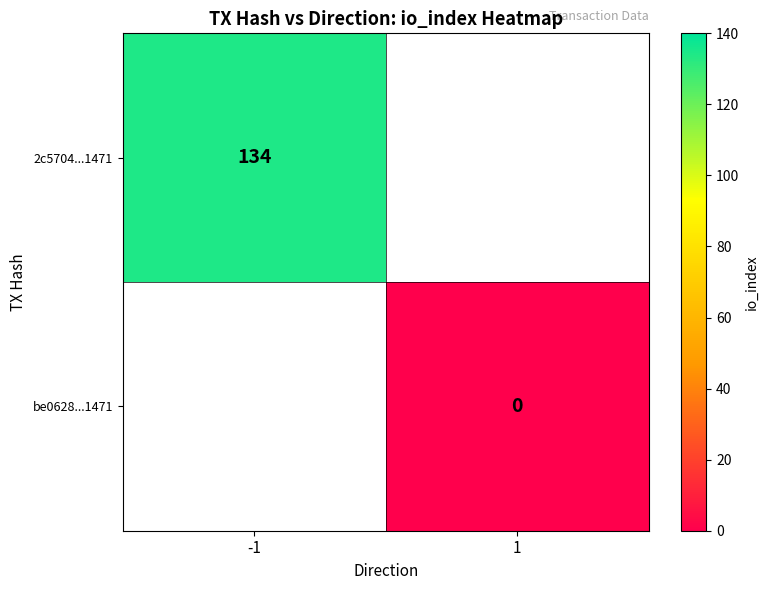

The 2c5704...1471 series shows 48 at -1. True or false?

False